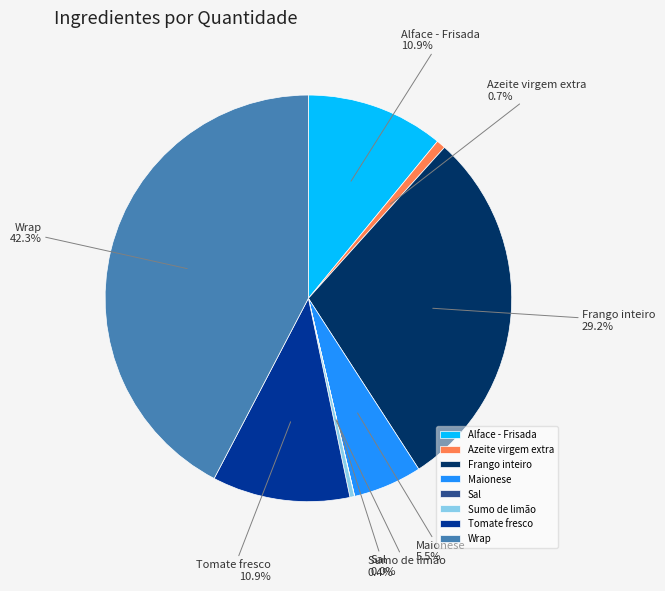

Is it true that Alface - Frisada is 11% of the pie?

True